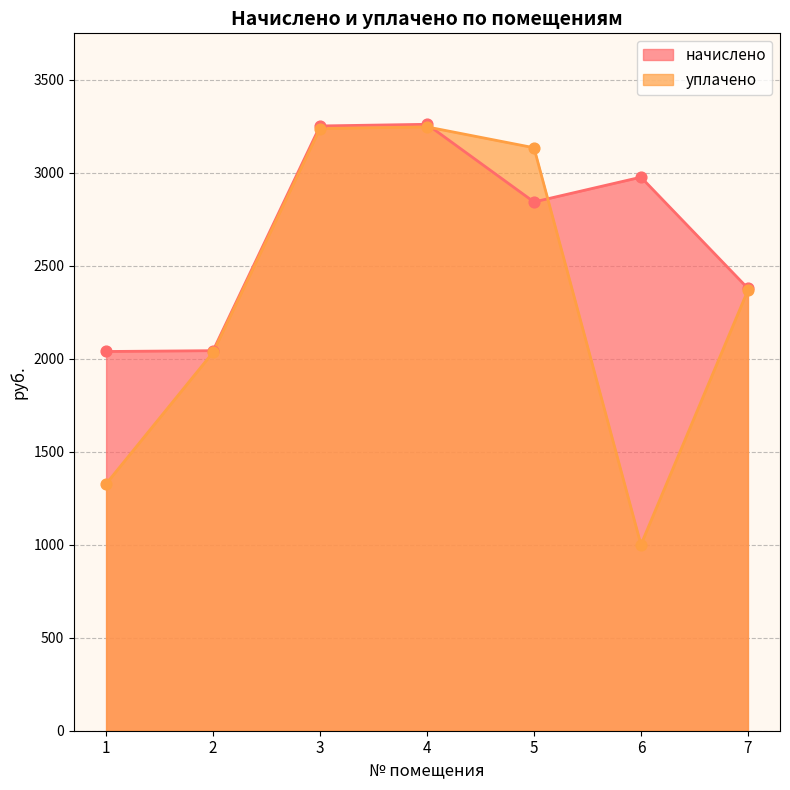

What is the total value across all series at 3?

6488.4